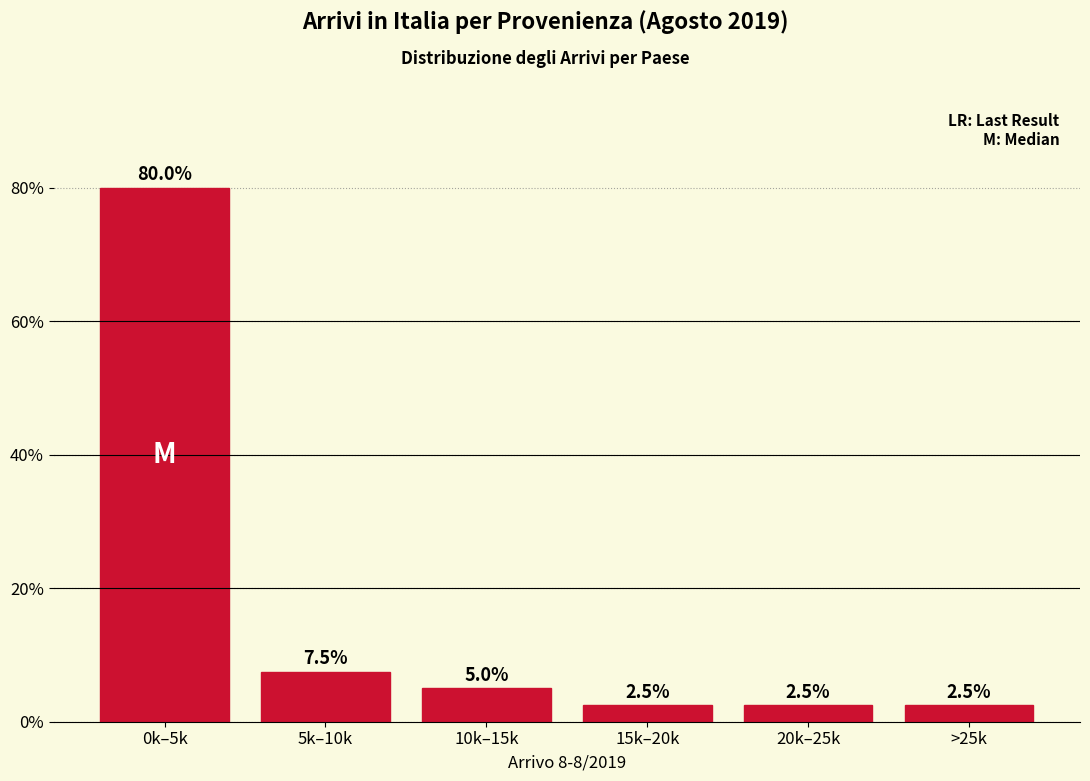

Reading left to right, list all the values displayed in this chart.

80.0	7.5	5.0	2.5	2.5	2.5